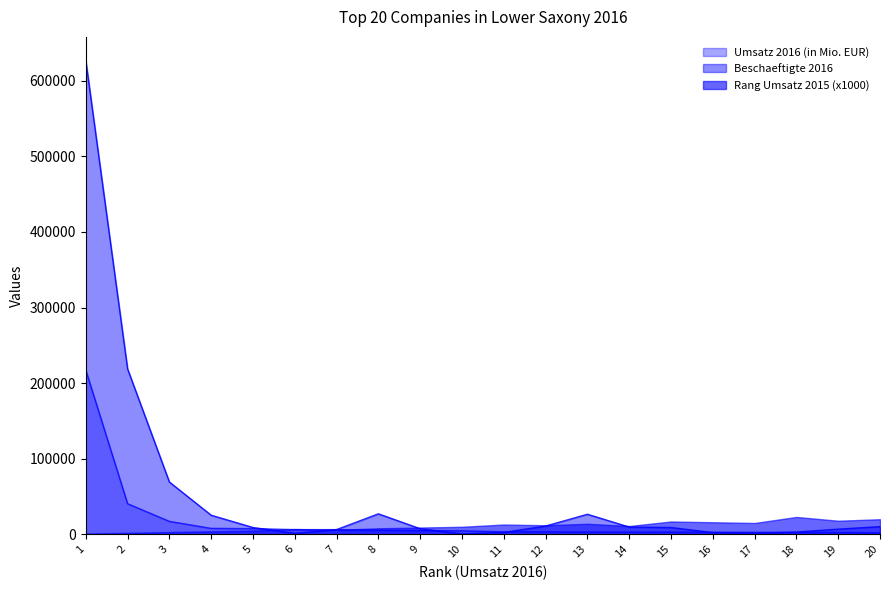

The value of Umsatz 2016 (in Mio. EUR) at 3 is 26885.9. True or false?

False